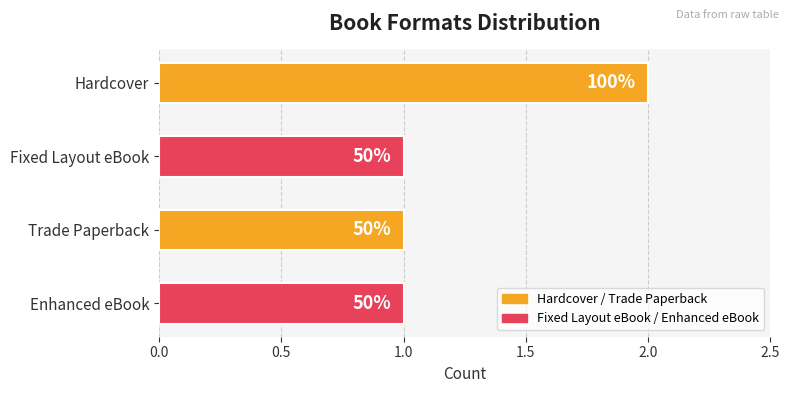

Are the bars horizontal?

Yes